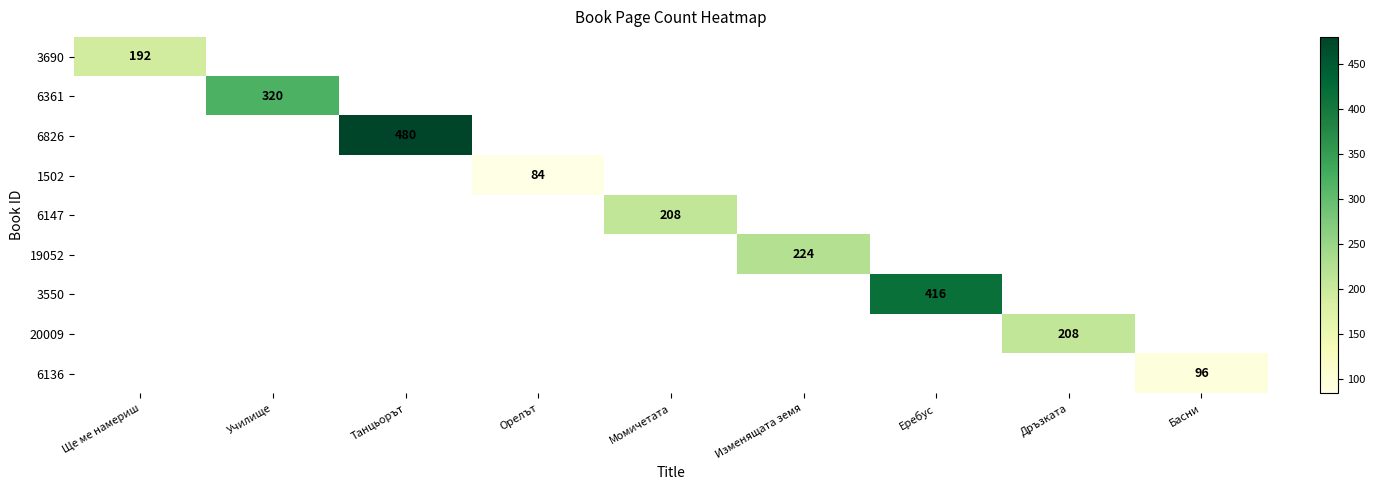

True or false: 1502 has a value of 84 at Орелът.

True